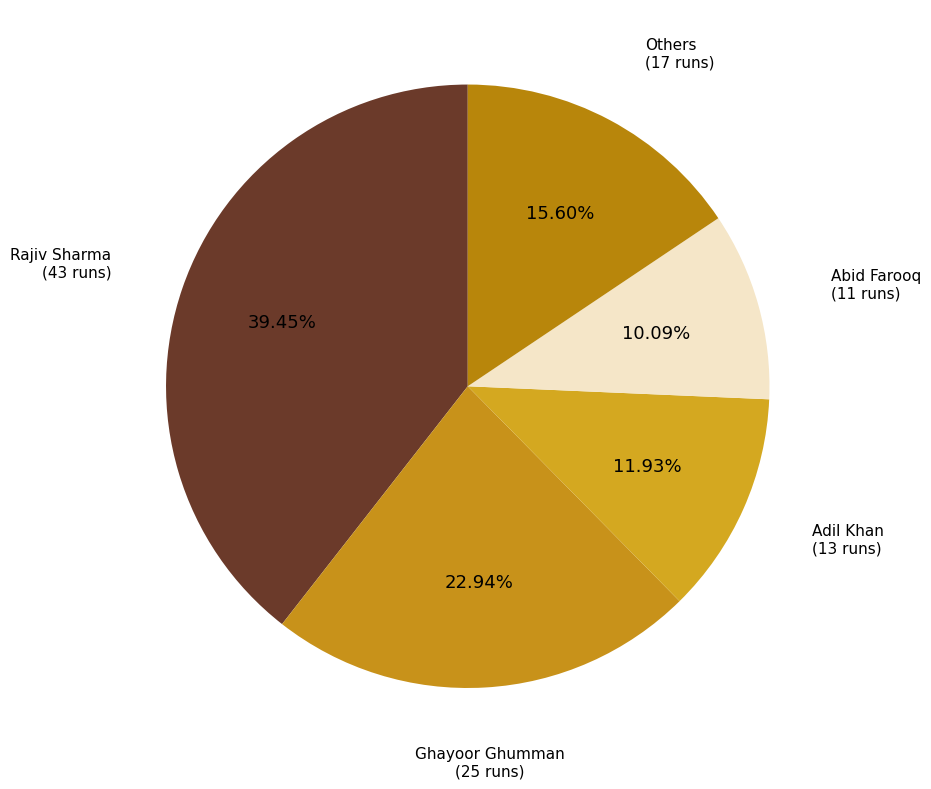

How many segments does this pie chart have?

5